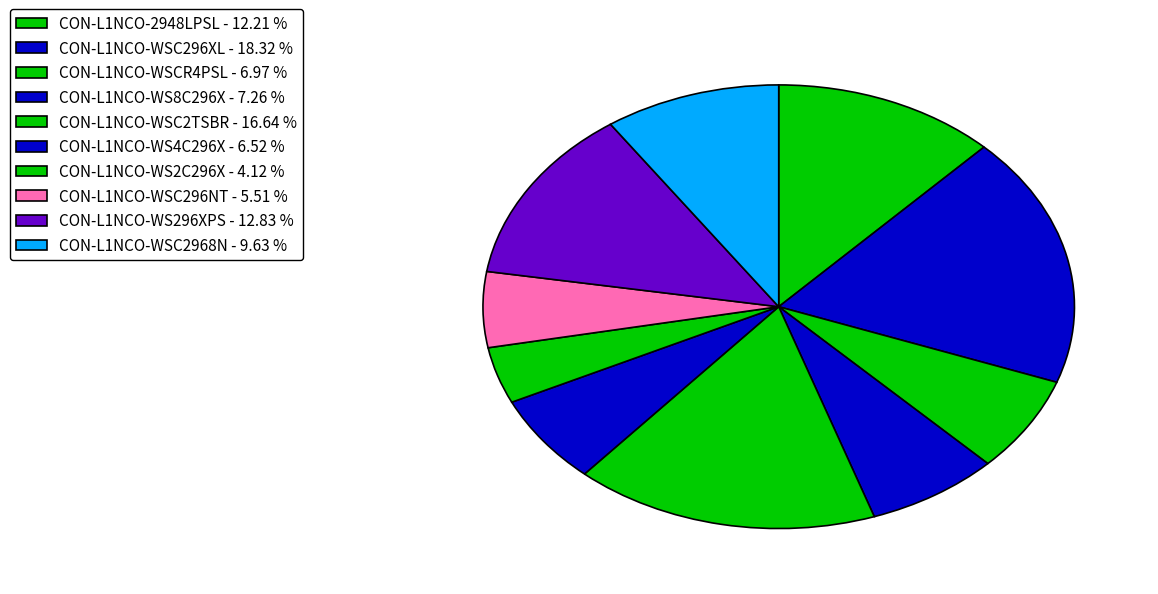

To the nearest percent, what is the average slice percentage?

10%